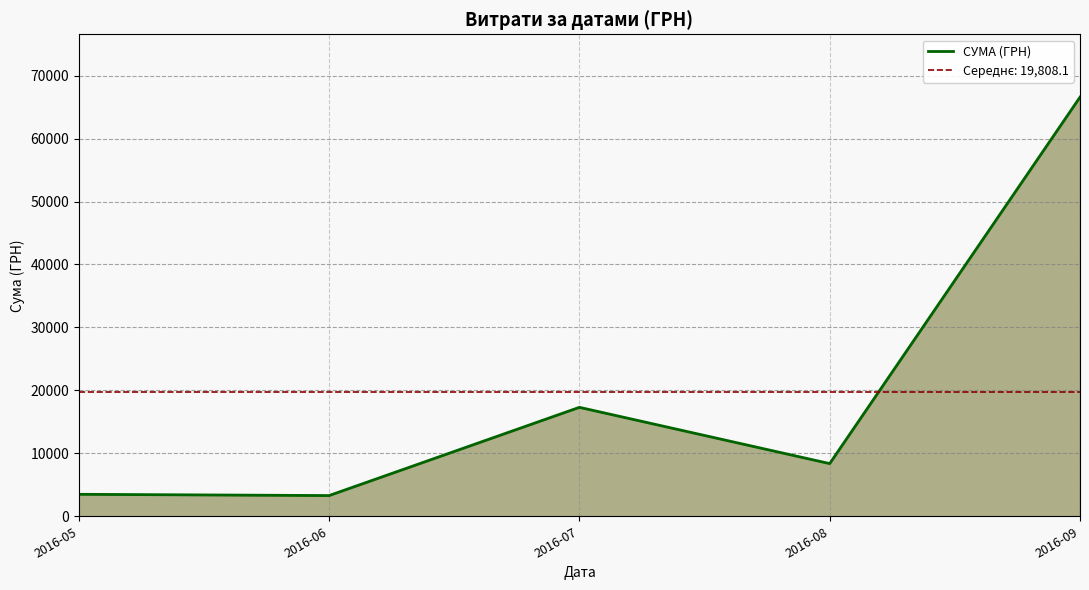

Where is the first local maximum?

2016-07